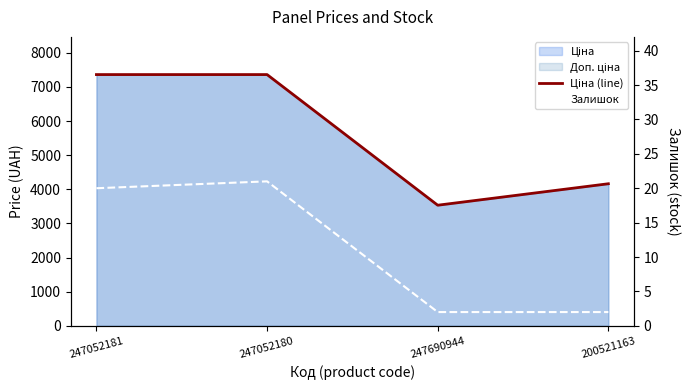

What is the label of the 4th point from the left?

200521163